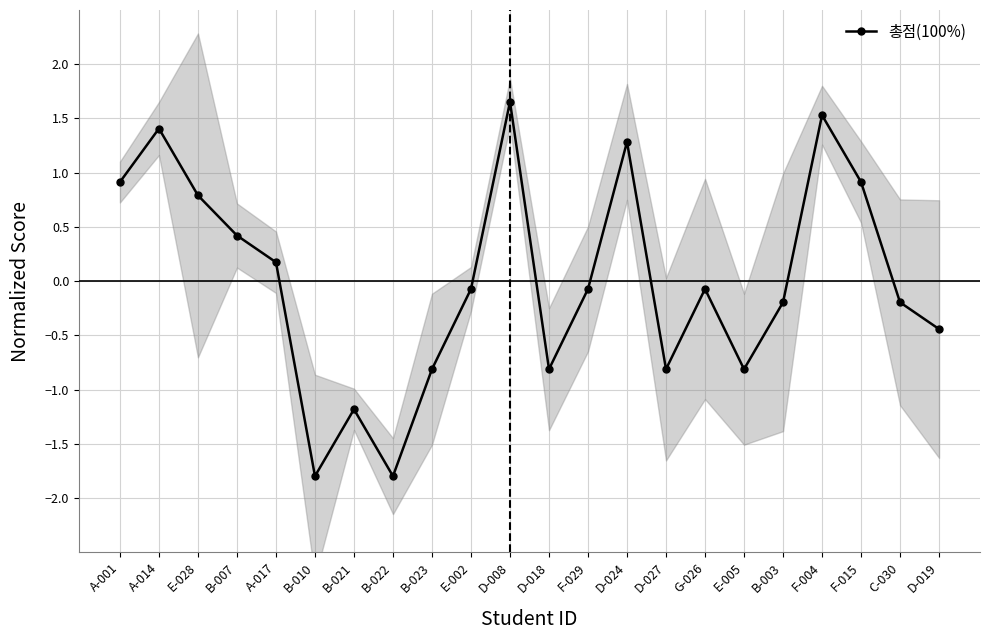

What is the value of the 7th point from the left?

-1.2